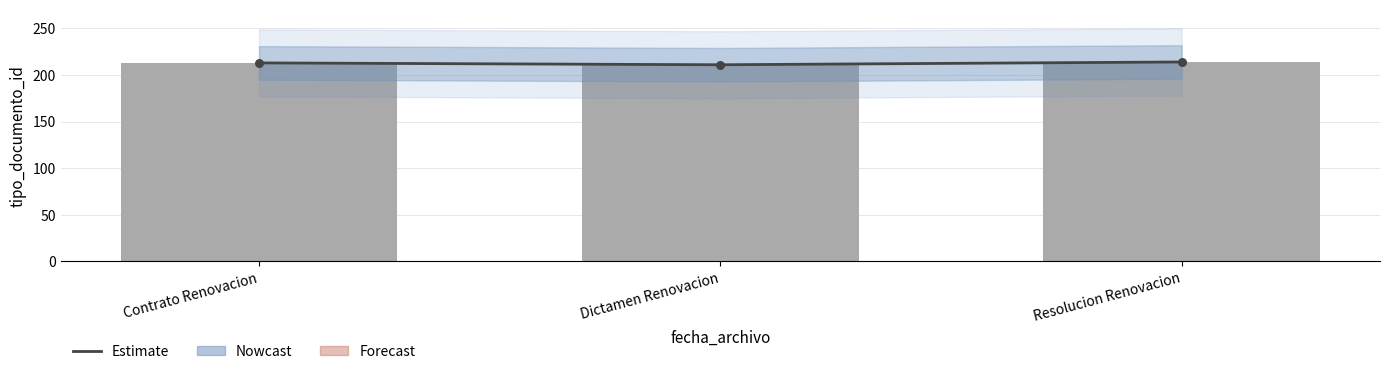

At how many categories does at least one series exceed 213?

1